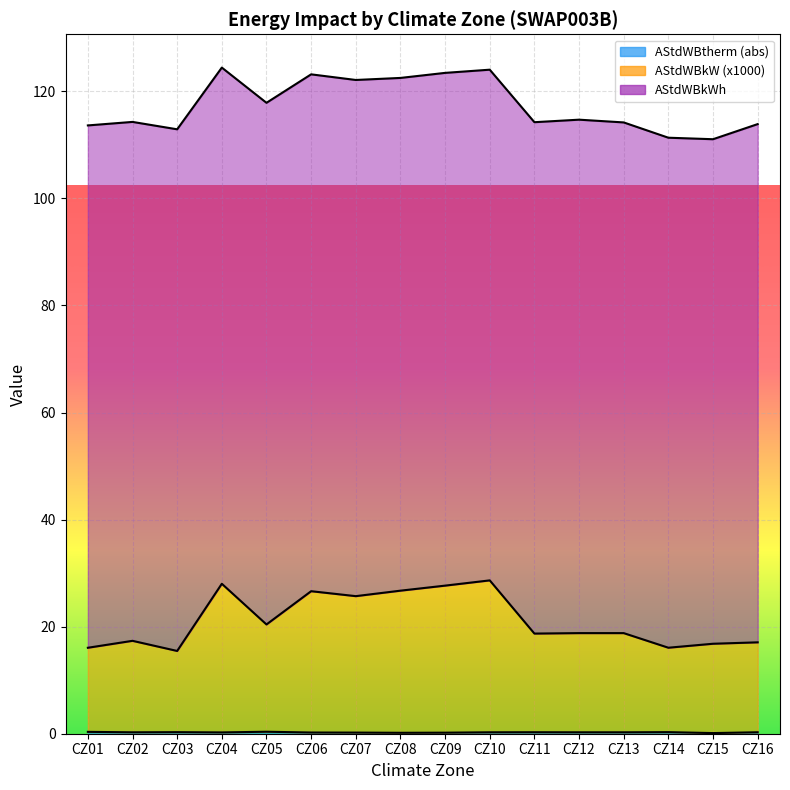

Which series has the largest range (max minus min)?

AStdWBkW